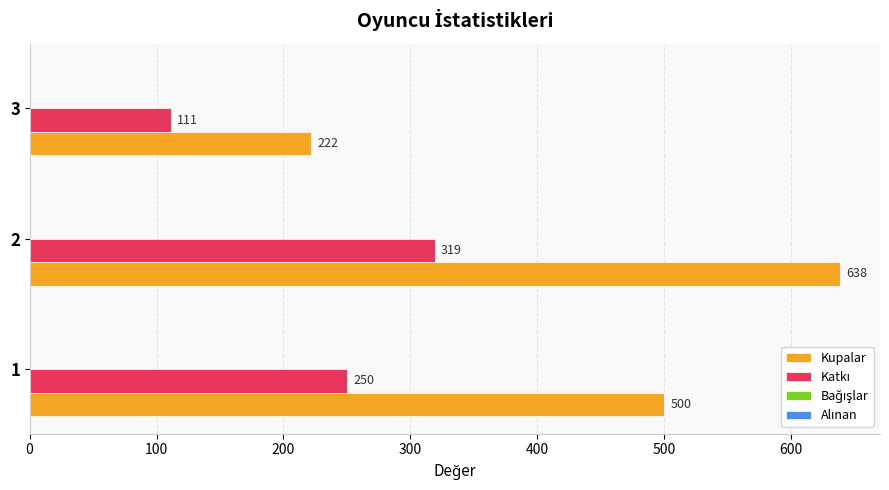

At how many categories does at least one series exceed 508?

1